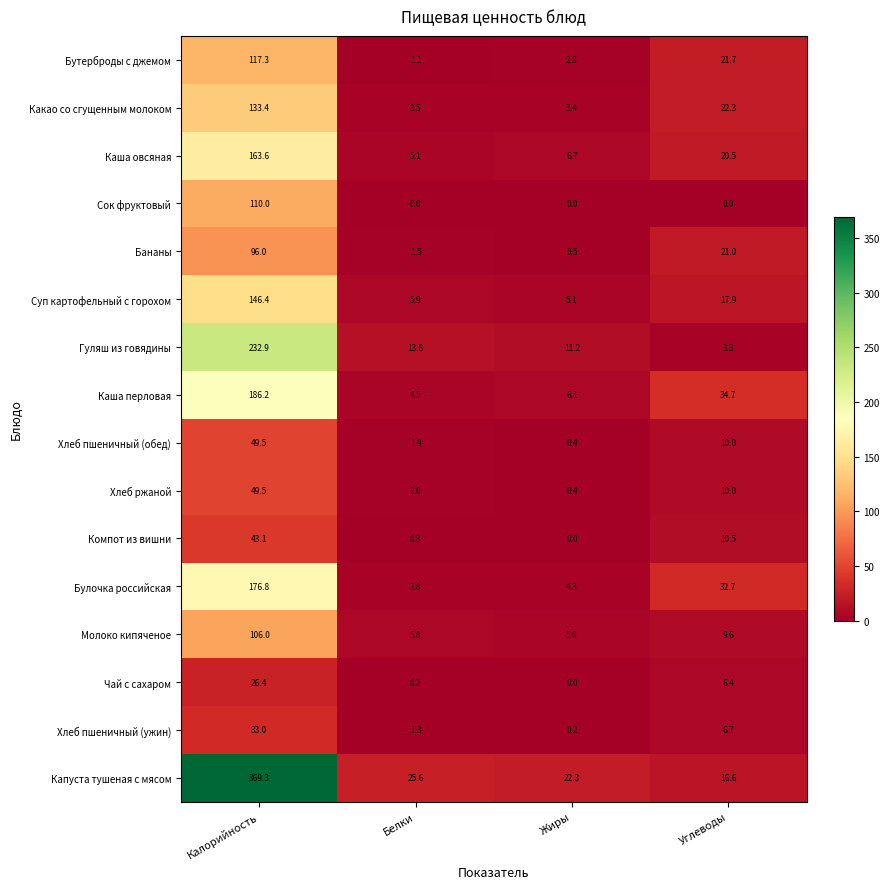

Which label corresponds to the largest value in the chart?

Калорийность